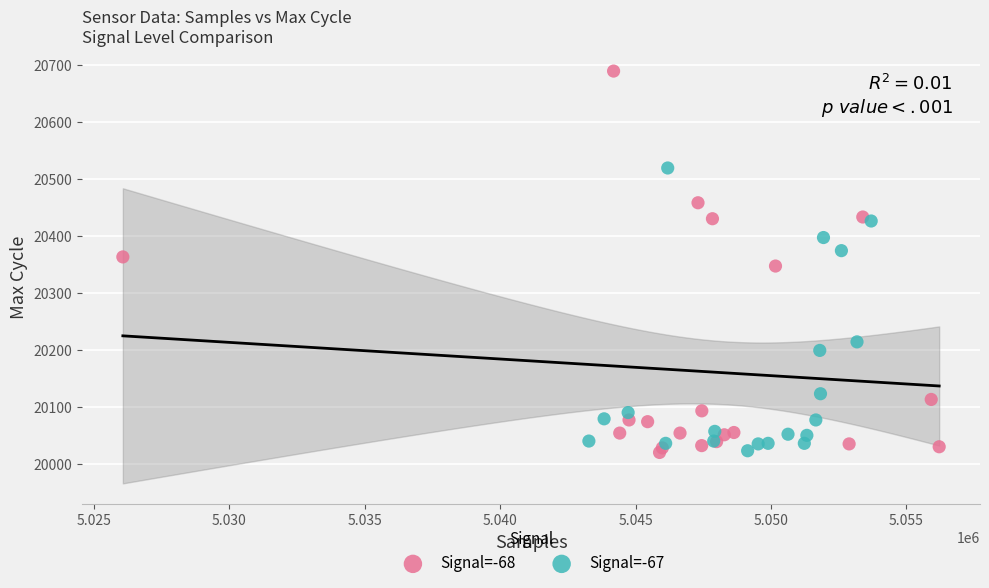

Which series has the widest spread of Y values?

Signal=-68